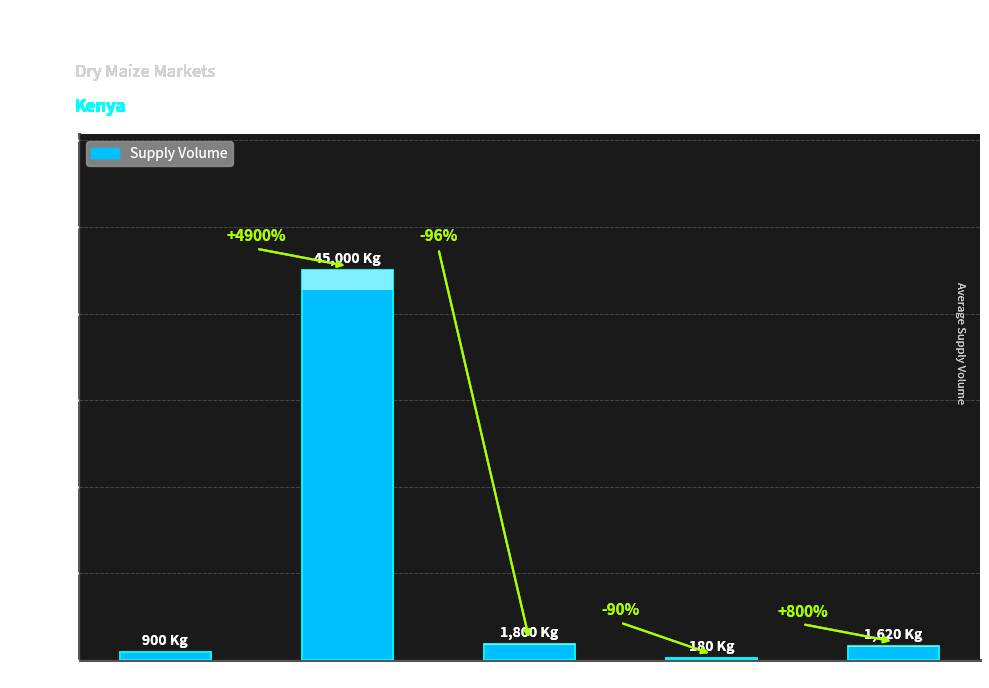

The chart shows a value of 1620 at White Maize (Nyansiongo). True or false?

True